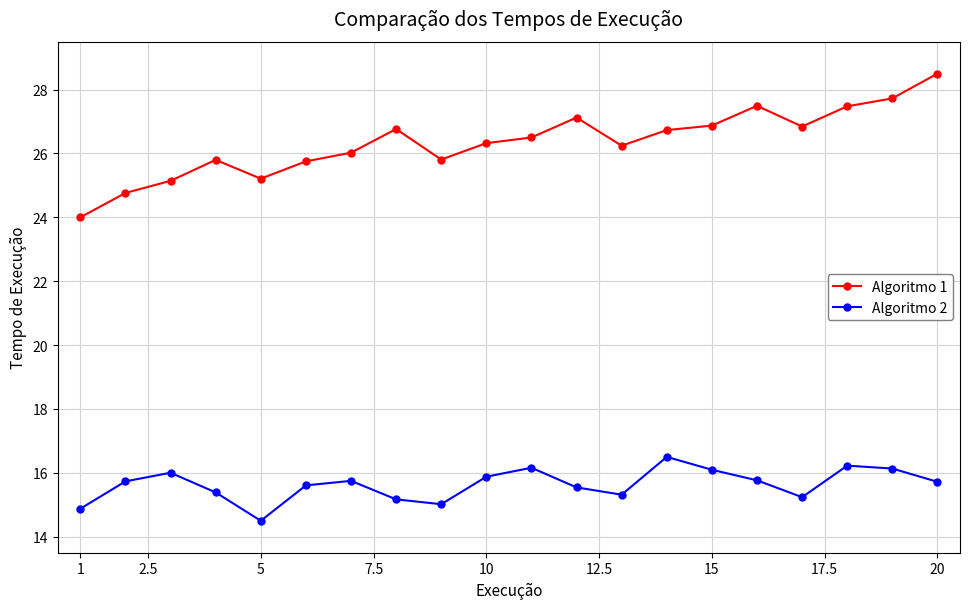

True or false: Algoritmo 1 and Algoritmo 2 intersect in this chart.

False